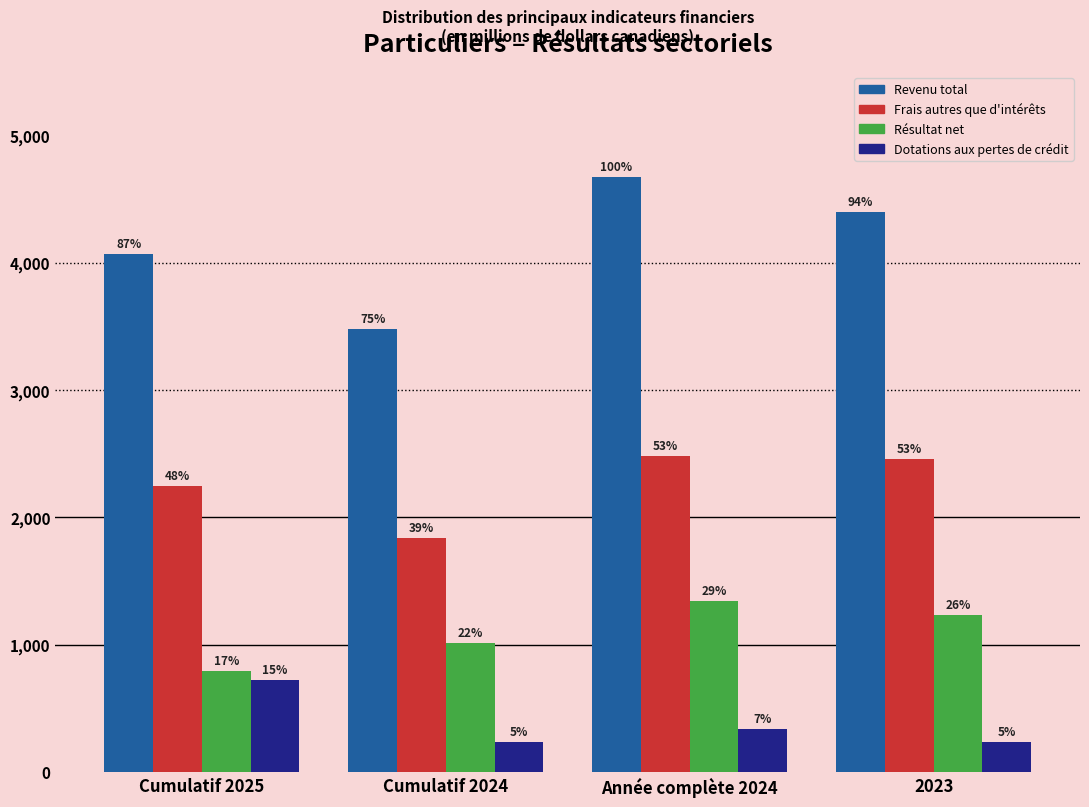

How many bars are there in total?

16